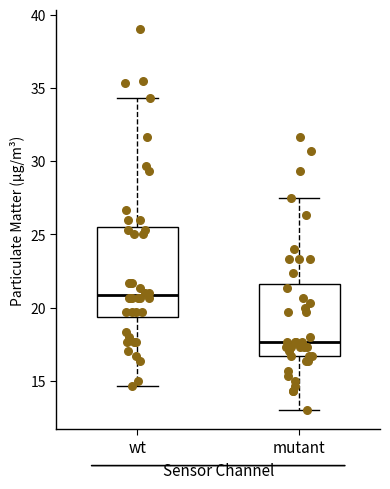

Which box's median line is the lowest?

mutant